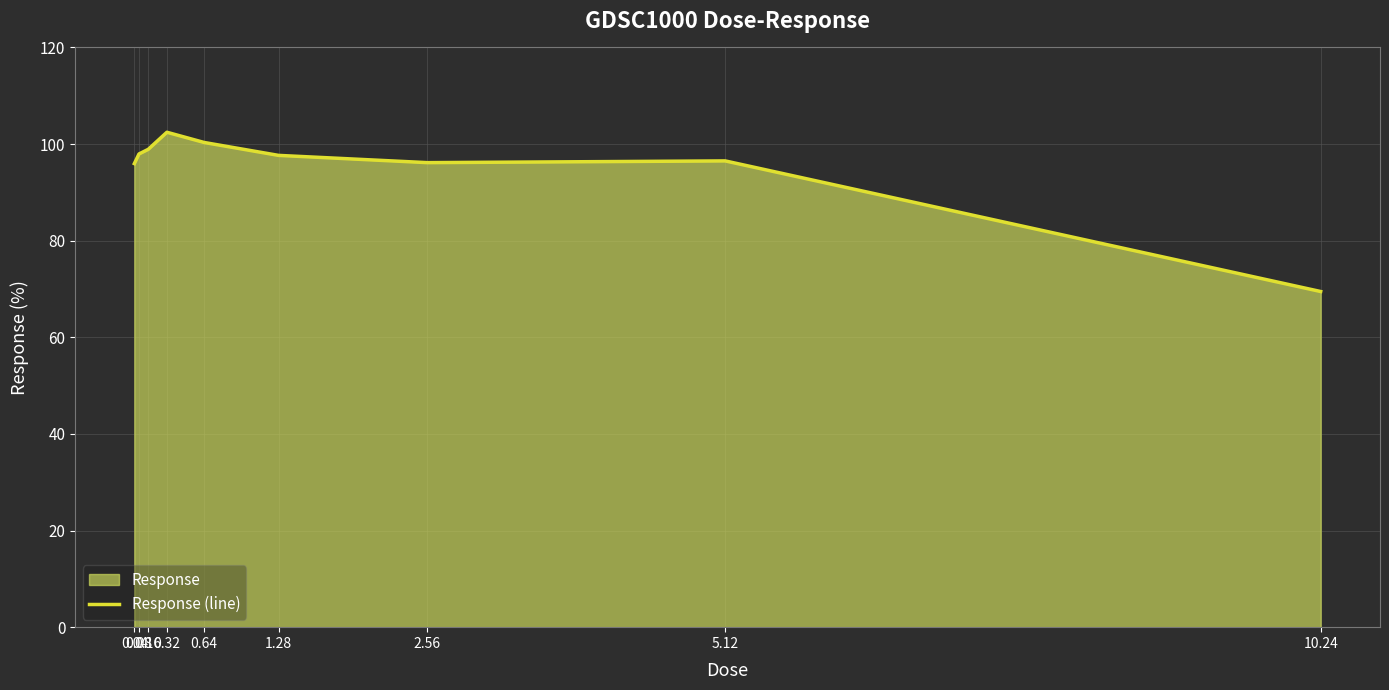

Reading left to right, extract all data points from this chart.

96.0	98.0	98.9	102.4	100.3	97.7	96.2	96.5	69.5